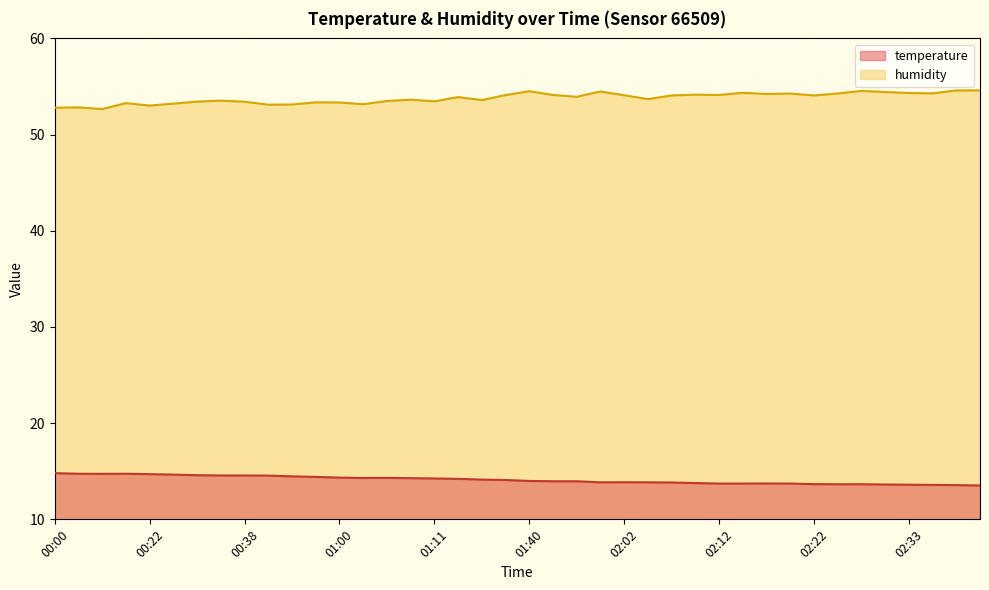

At which category does temperature reach its first local valley?

00:16